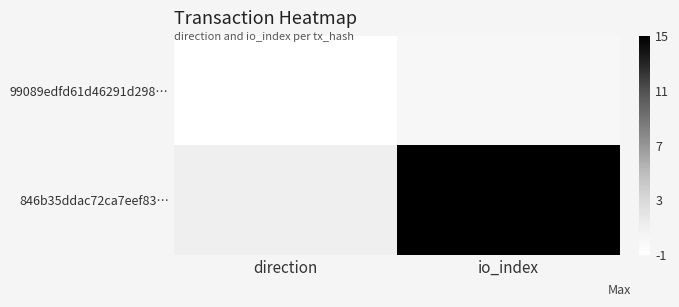

List the series in order of their overall mean, lowest first.

99089edfd61d46291d298…, 846b35ddac72ca7eef83…